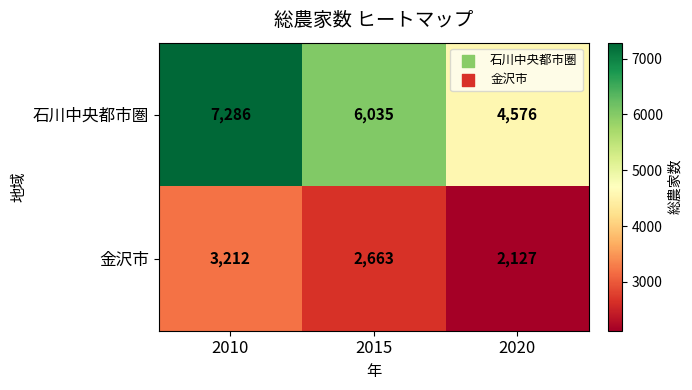

What is the sum of the 石川中央都市圏 values at 2020 and 2015?

10611